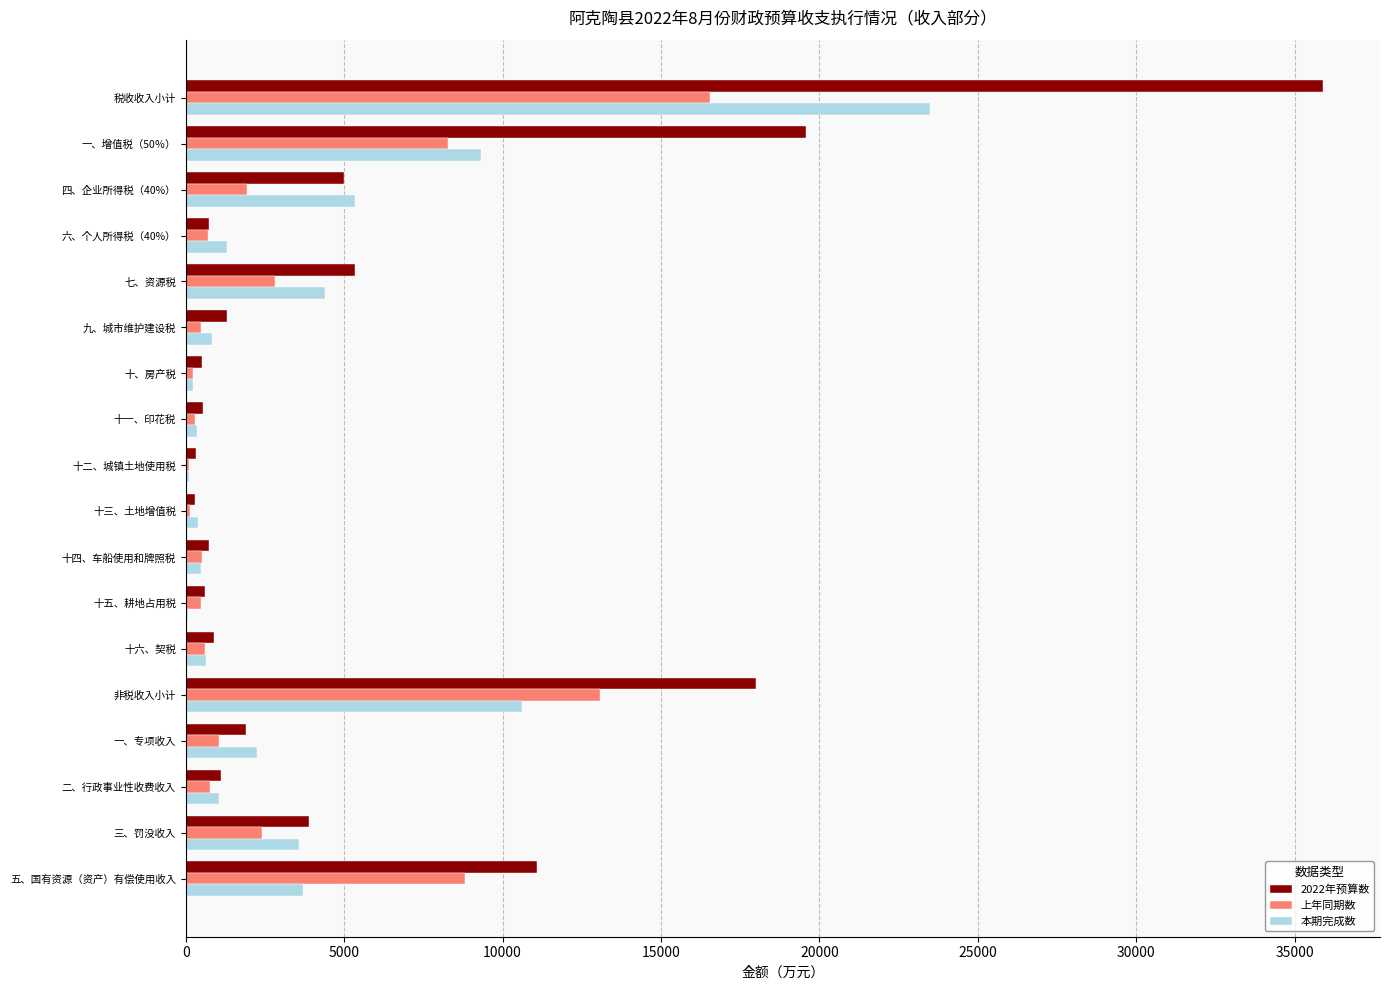

What is the sum of all 2022年预算数 values?

107800